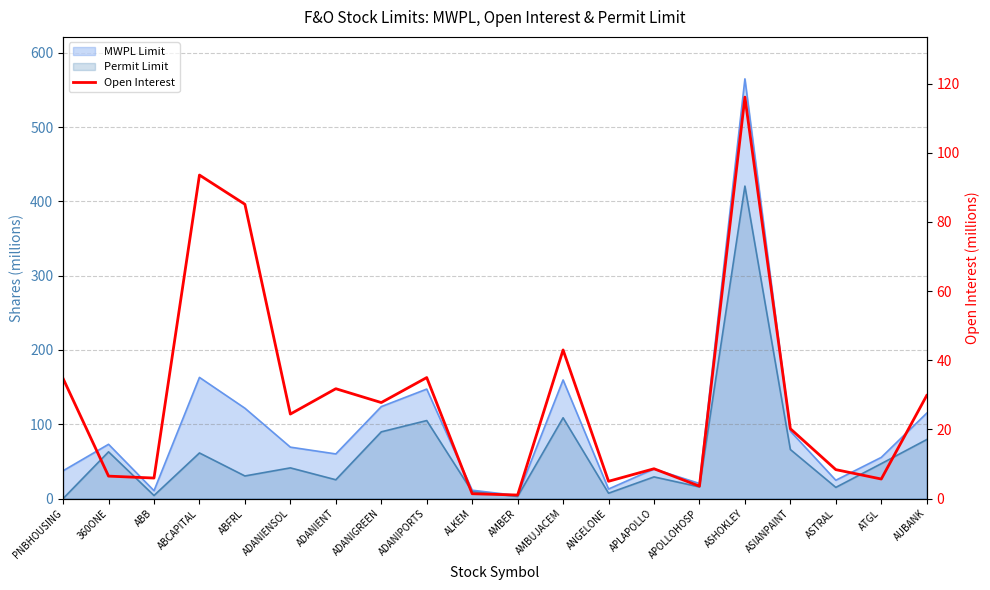

True or false: the data shows 20.2 at ASIANPAINT.

True